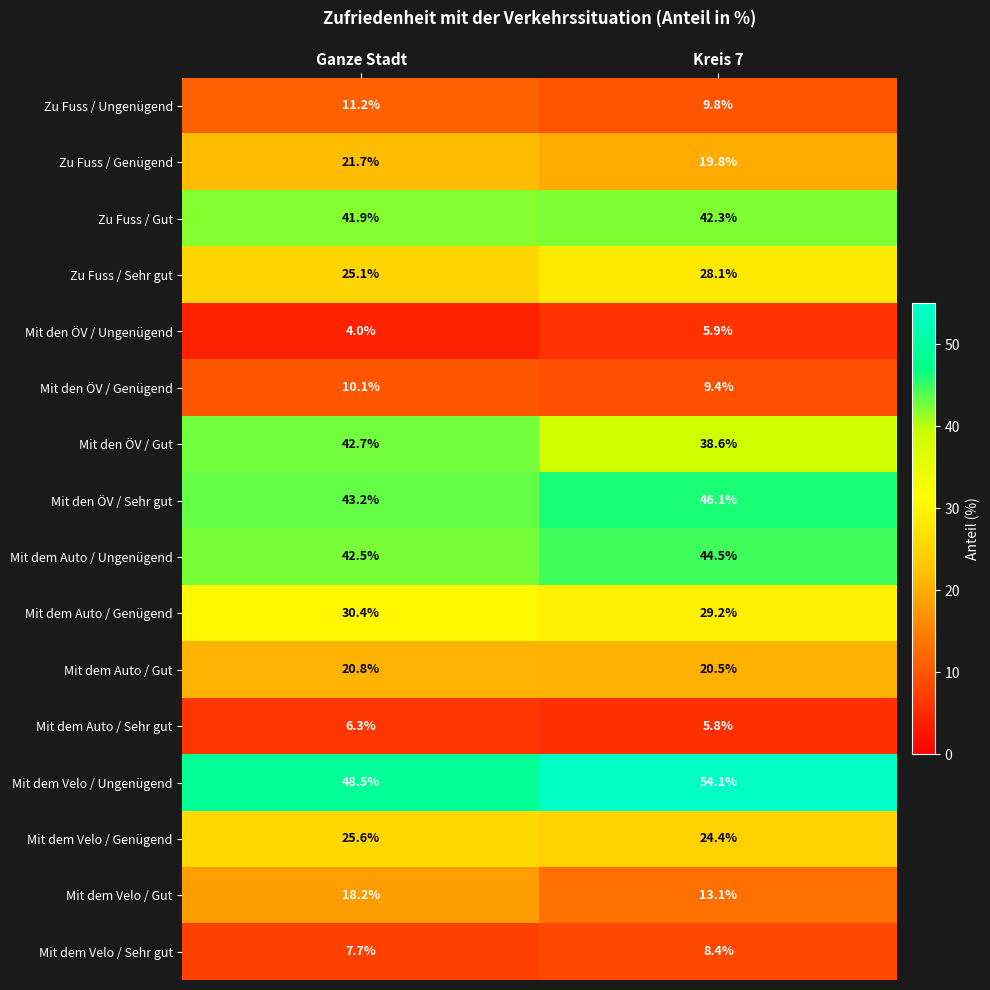

Which series changed the most between Ganze Stadt and Kreis 7?

Mit dem Velo / Ungenügend